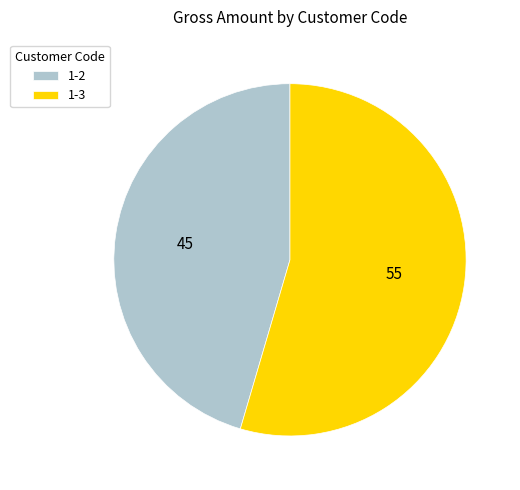

The 1-3 slice represents 48% of the pie. True or false?

False